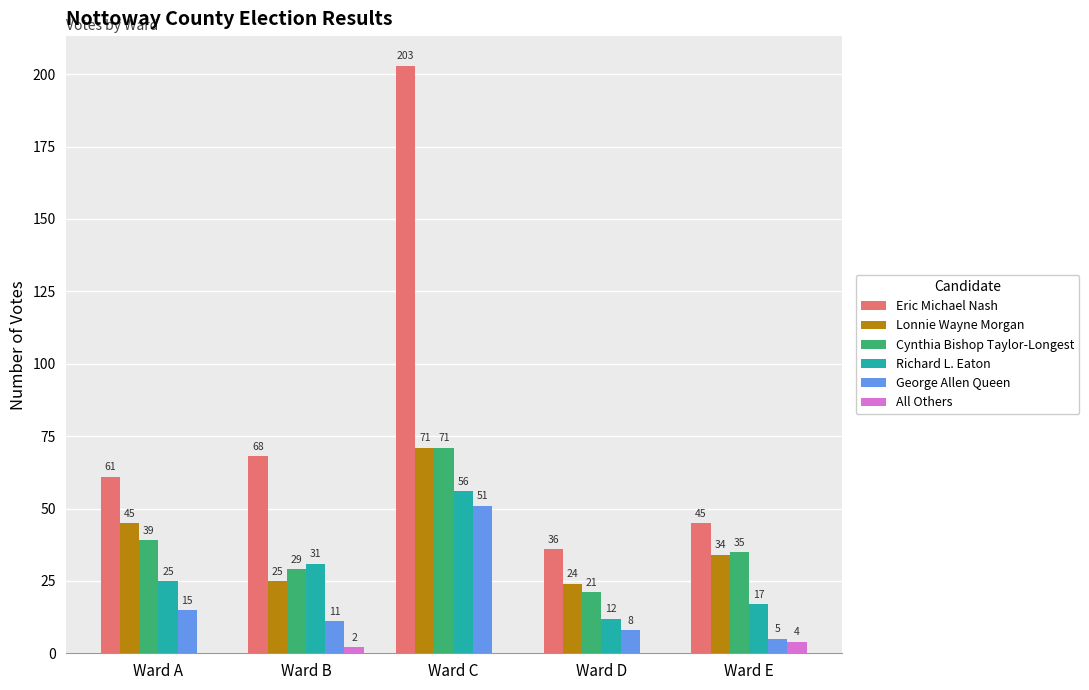

What is the sum of all Cynthia Bishop Taylor-Longest values?

195